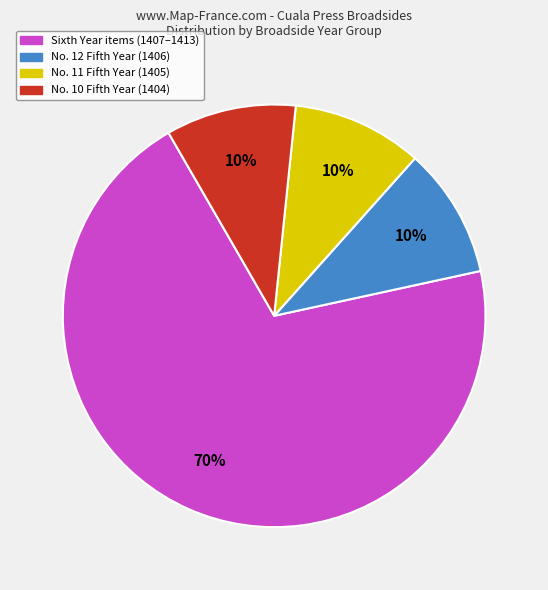

To the nearest percent, what is the average slice percentage?

25%